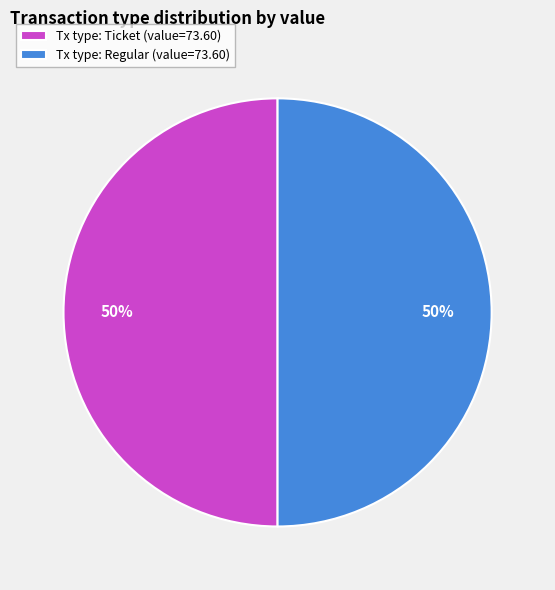

Combined, do Tx type: Regular (value=73.60) and Tx type: Ticket (value=73.60) account for over 50%?

Yes